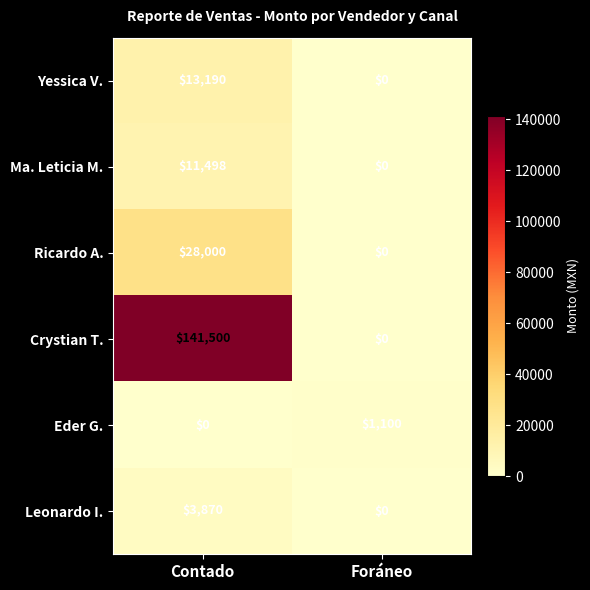

The value of Yessica V. at Contado is 13190. True or false?

True